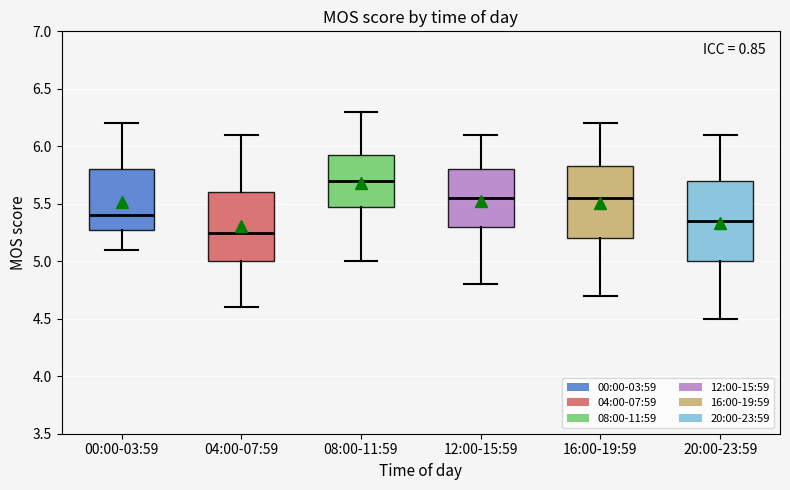

Comparing the boxes themselves (not the whiskers), which one is the tallest?

20:00-23:59